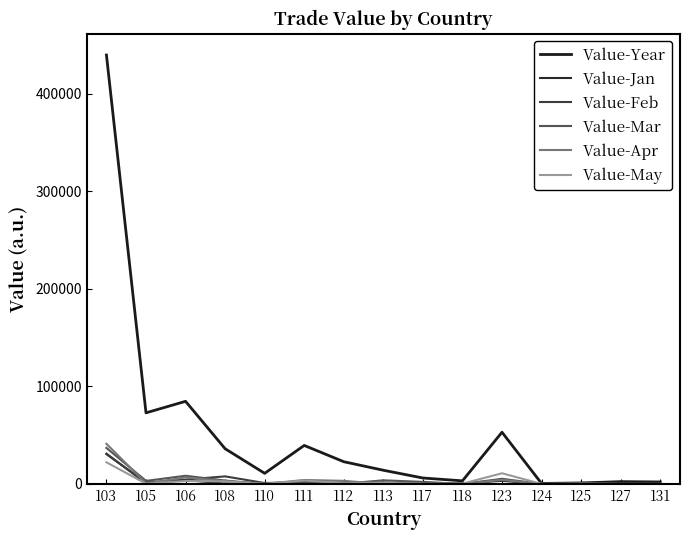

How many lines are shown in the chart?

6